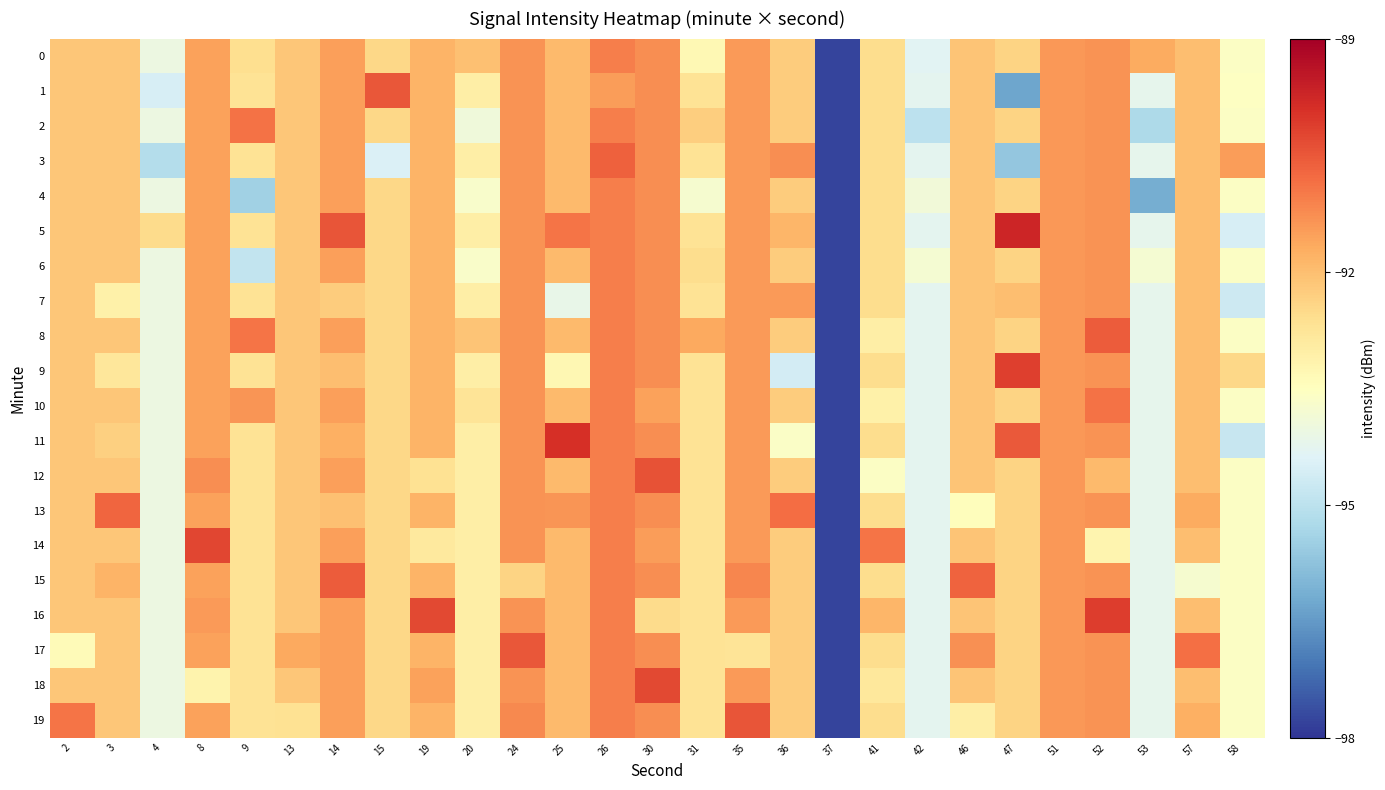

Between 25 and 2, which is larger?

25